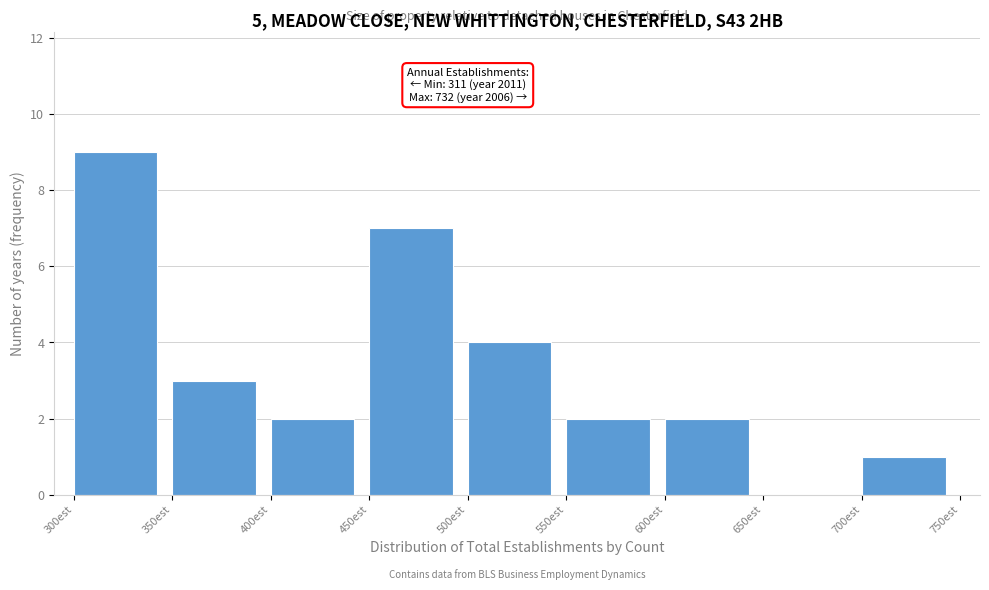

Which range on the x-axis has the tallest bar?

300 to 350